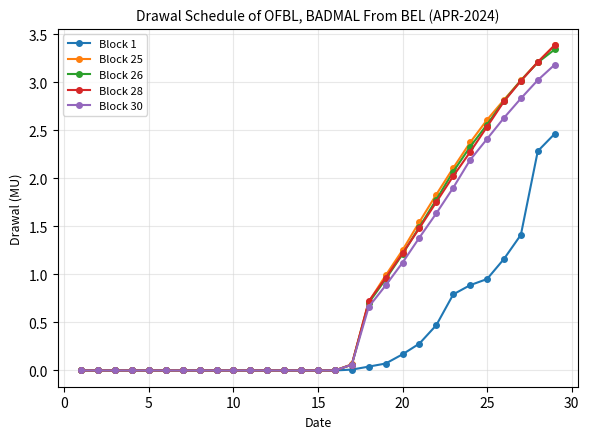

How many categories are shown in the chart?

29